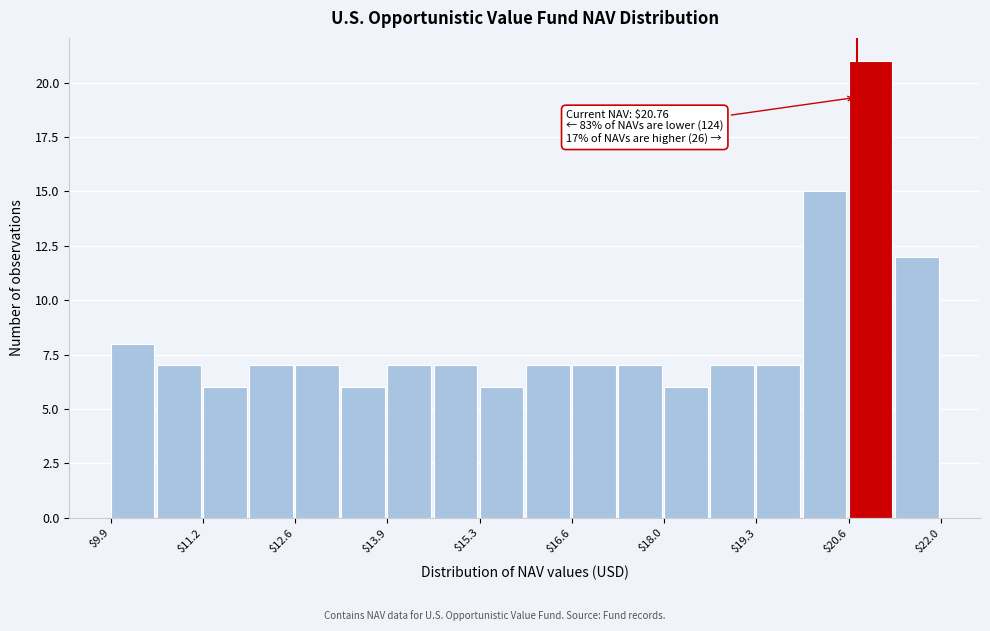

Around what value on the x-axis is the tallest bar? Give the approximate position of its centre, as read against the axis.

21.0